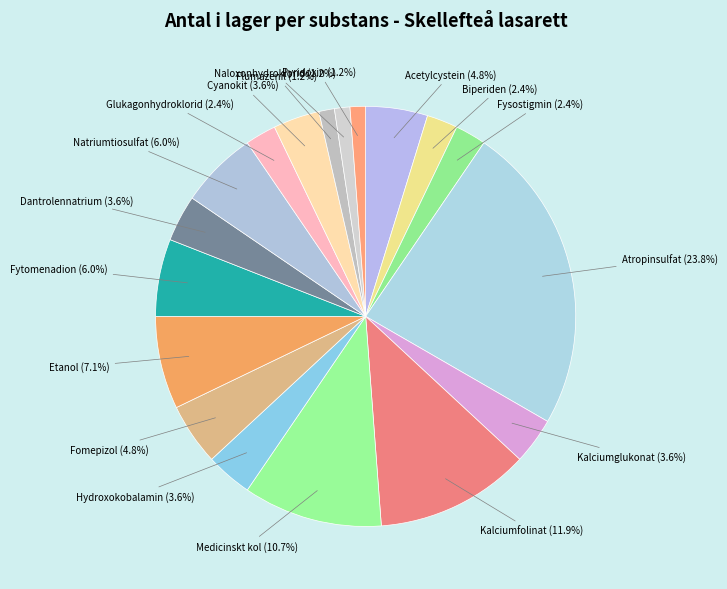

What is the ratio of the value at Pyridoxin to the value at Hydroxokobalamin?

0.3